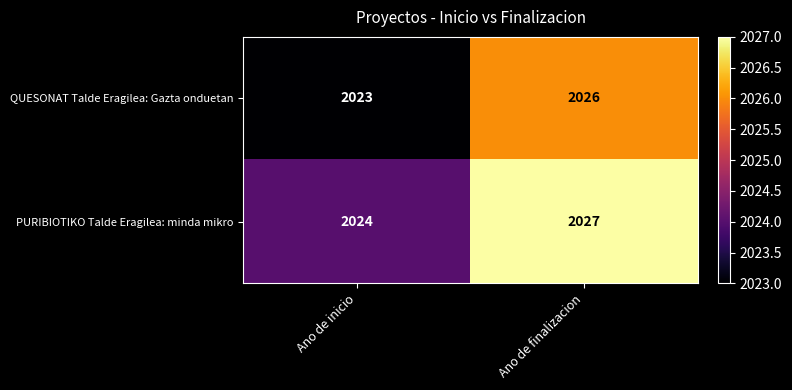

True or false: QUESONAT Talde Eragilea: Gazta onduetan has a value of 1130 at Ano de inicio.

False